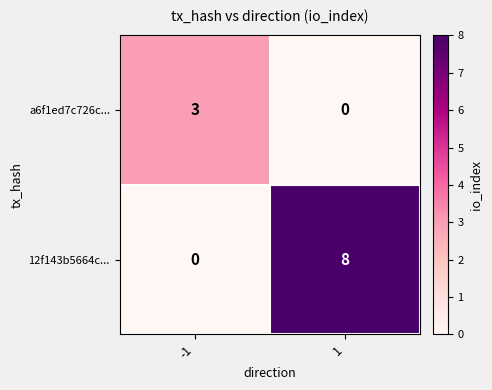

Count the number of categories in the chart.

2